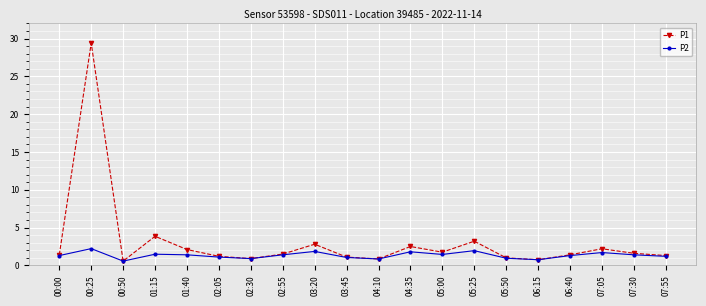

In P1, how many points are higher than both neighbors (excluding endpoints)?

6